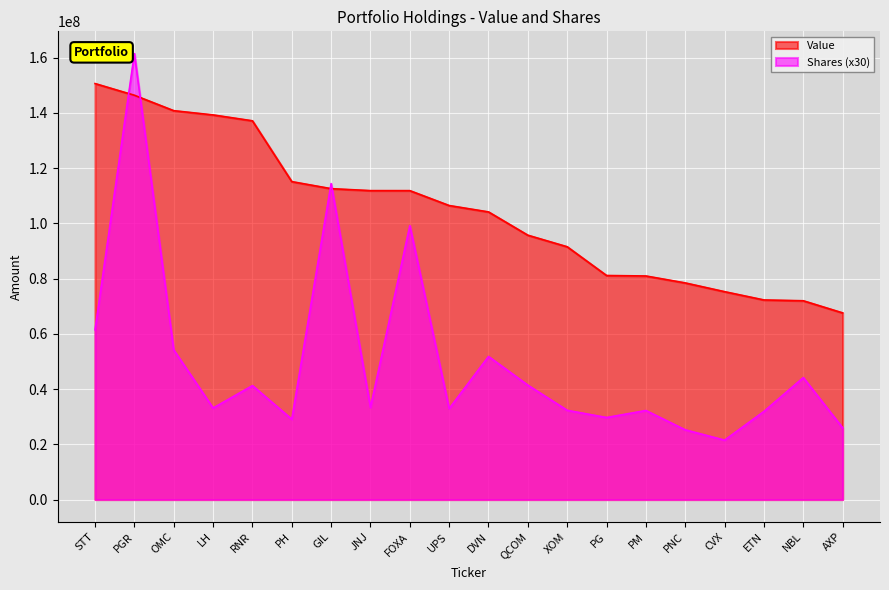

At which label is Value closest to 109068000?

UPS